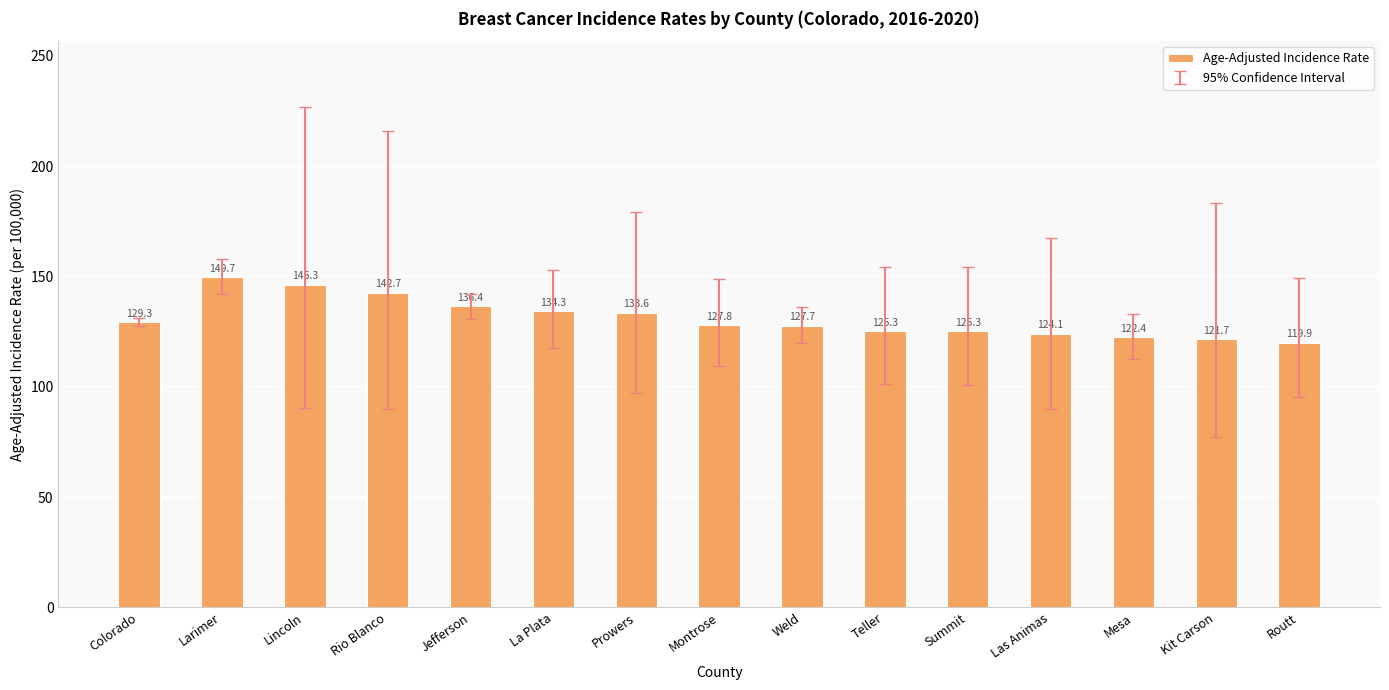

Reading left to right, transcribe all the data shown in this chart.

129.3	149.7	146.3	142.7	136.4	134.3	133.6	127.8	127.7	125.3	125.3	124.1	122.4	121.7	119.9